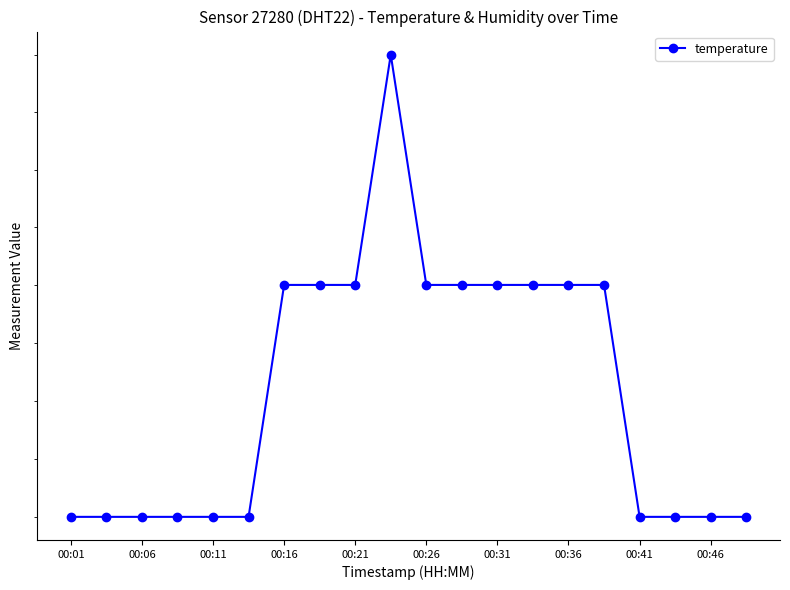

Count the number of data series in this chart.

1